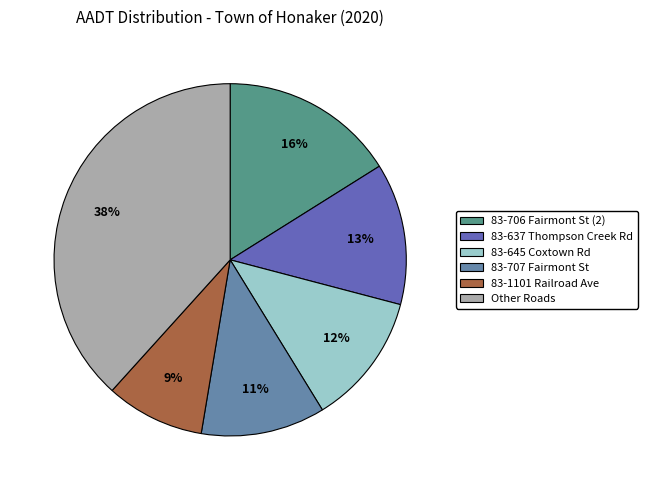

How many slices are in this pie chart?

6